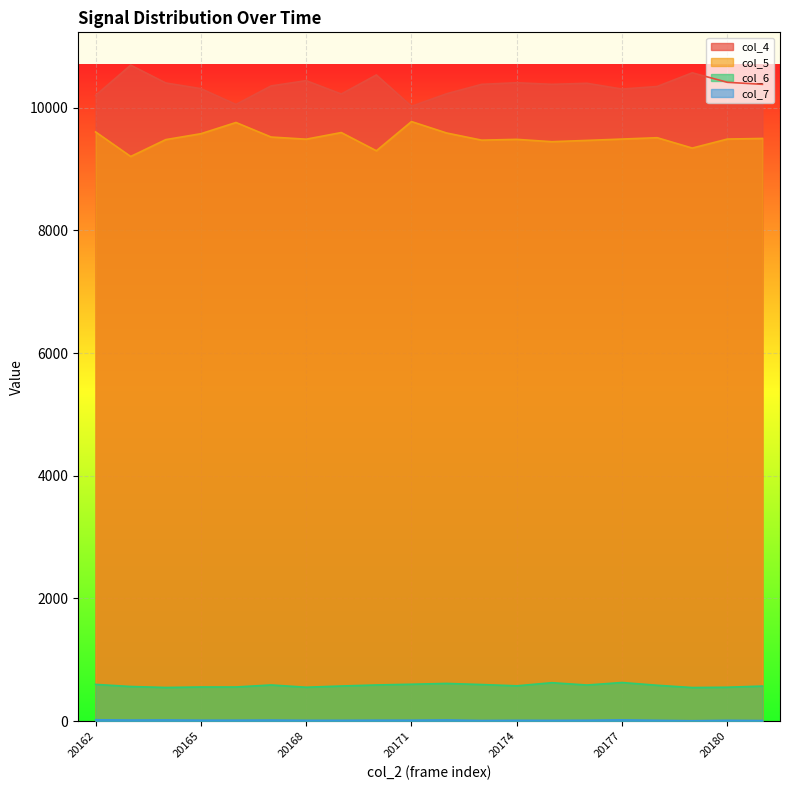

How many lines are shown in the chart?

4